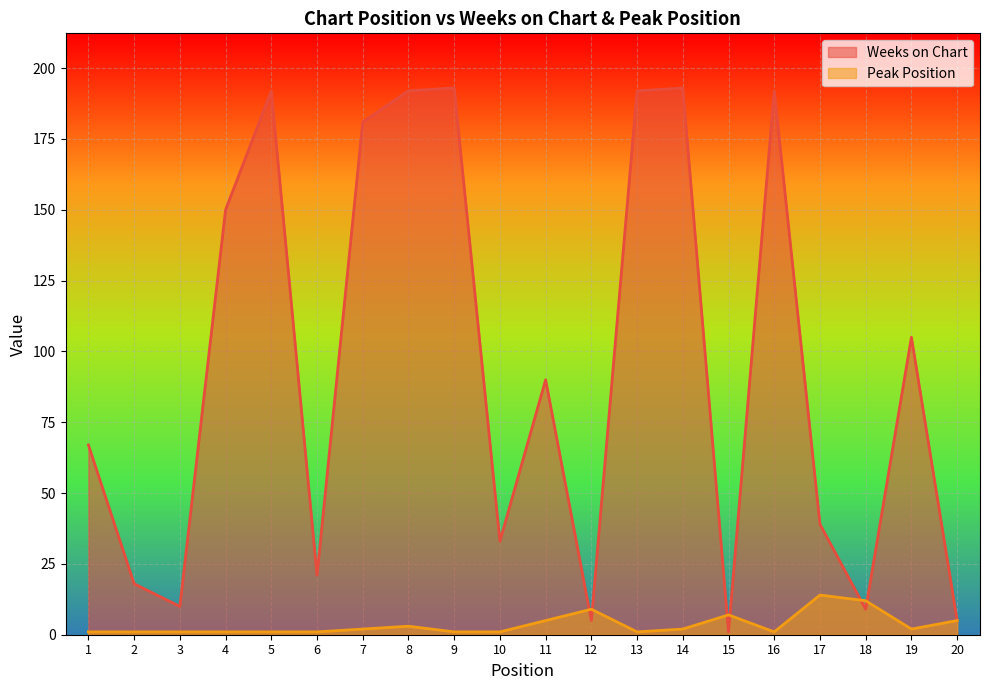

Reading left to right, transcribe all the data shown in this chart.

Weeks on Chart: 1=67	2=18	3=10	4=150	5=192	6=21	7=181	8=192	9=193	10=33	11=90	12=5	13=192	14=193	15=1	16=192	17=39	18=9	19=105	20=5
Peak Position: 1=1	2=1	3=1	4=1	5=1	6=1	7=2	8=3	9=1	10=1	11=5	12=9	13=1	14=2	15=7	16=1	17=14	18=12	19=2	20=5